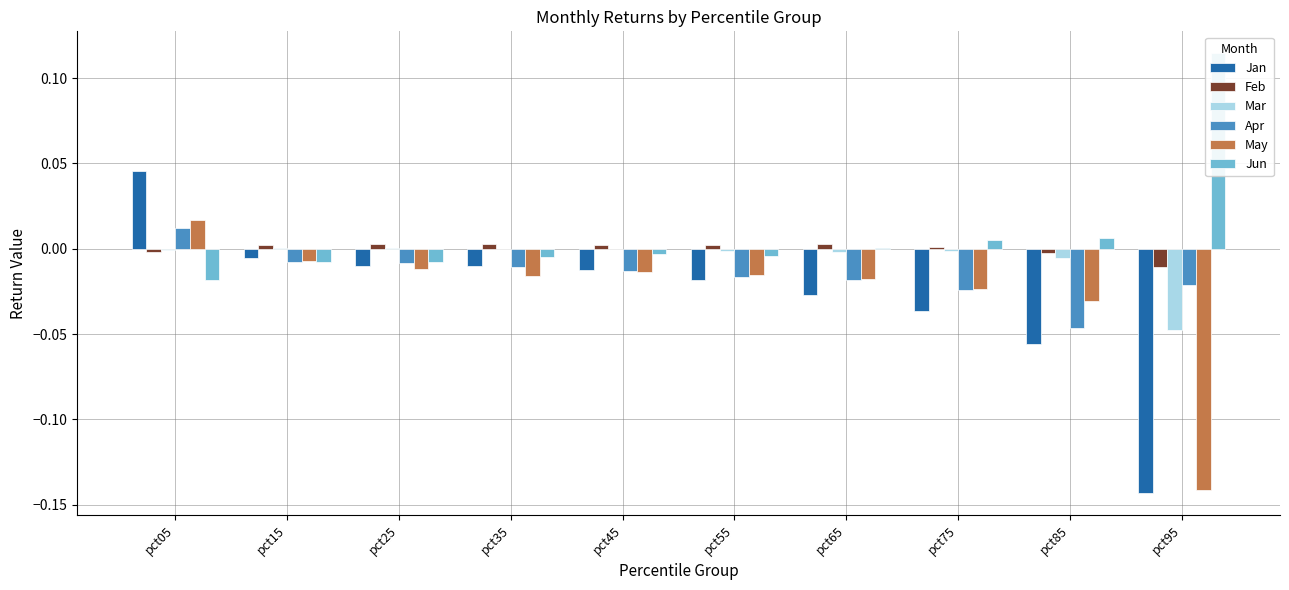

List the series in order of their peak value, lowest first.

Mar, Feb, Apr, May, Jan, Jun